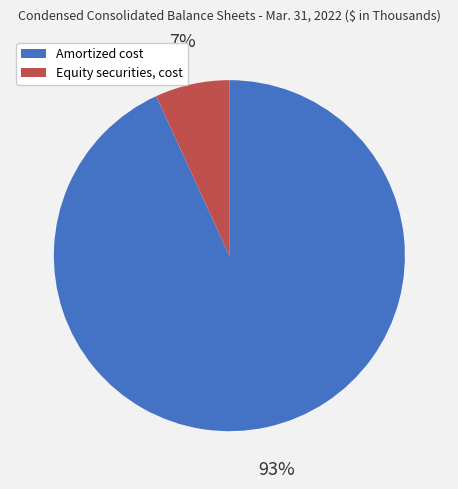

To the nearest percent, what is the difference between the Equity securities, cost and Amortized cost slice percentages?

86%